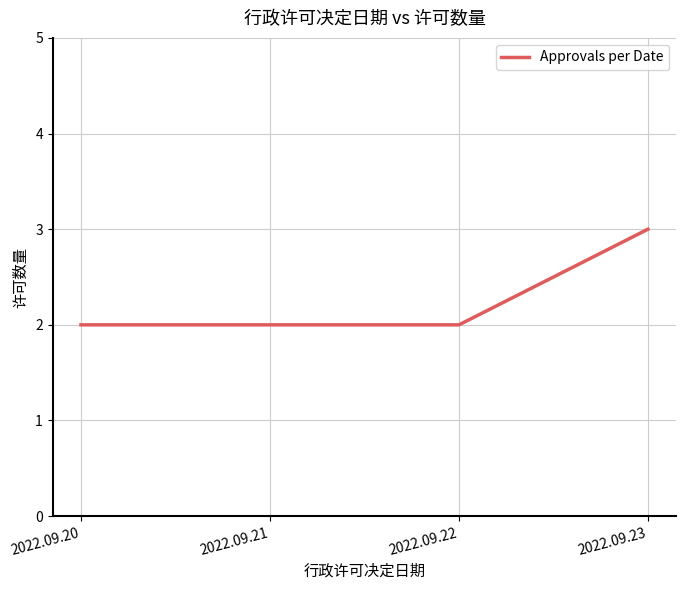

The chart shows a value of 3 at 2022.09.23. True or false?

True